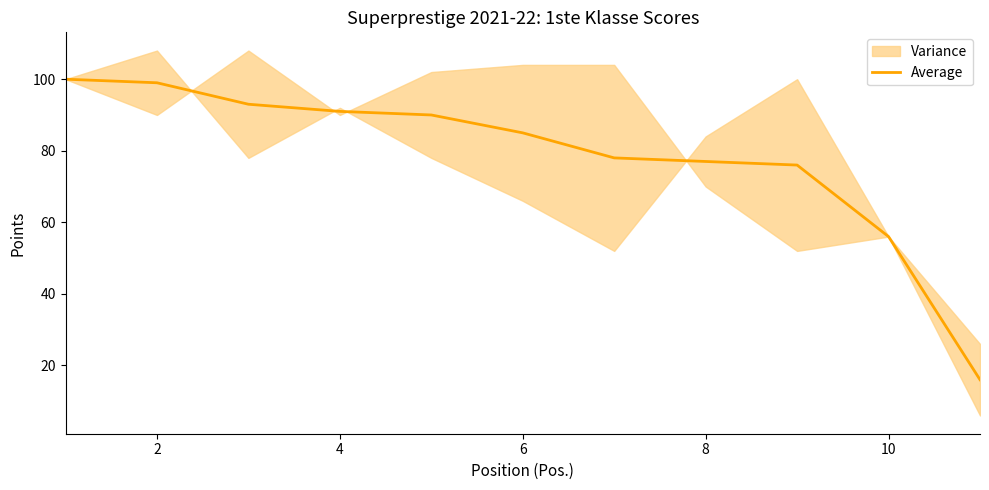

At which label is Average closest to 58?

10